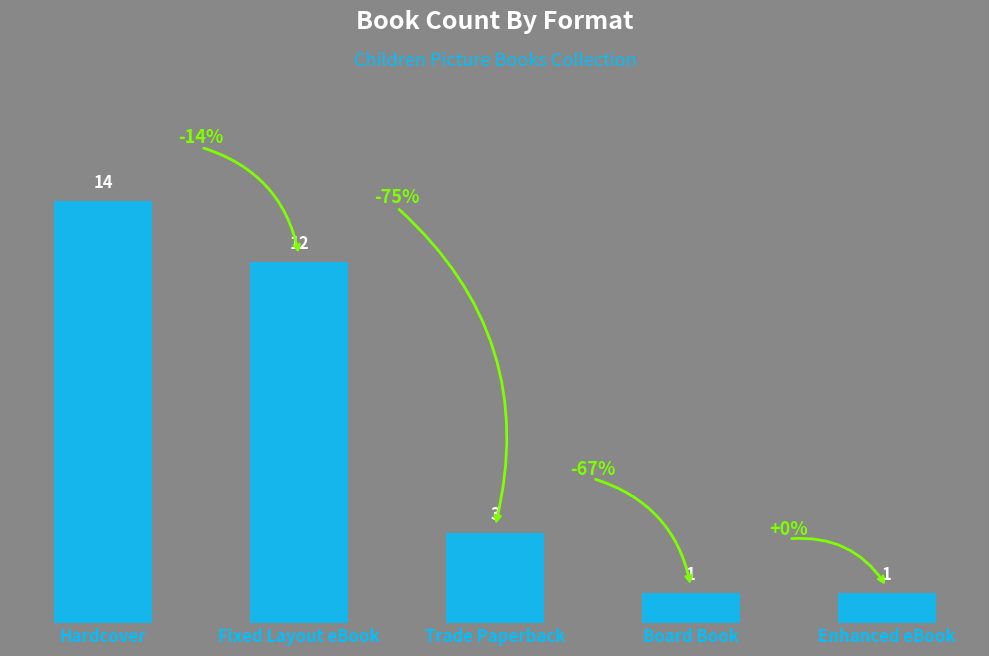

At which label does the data first exceed 3?

Hardcover